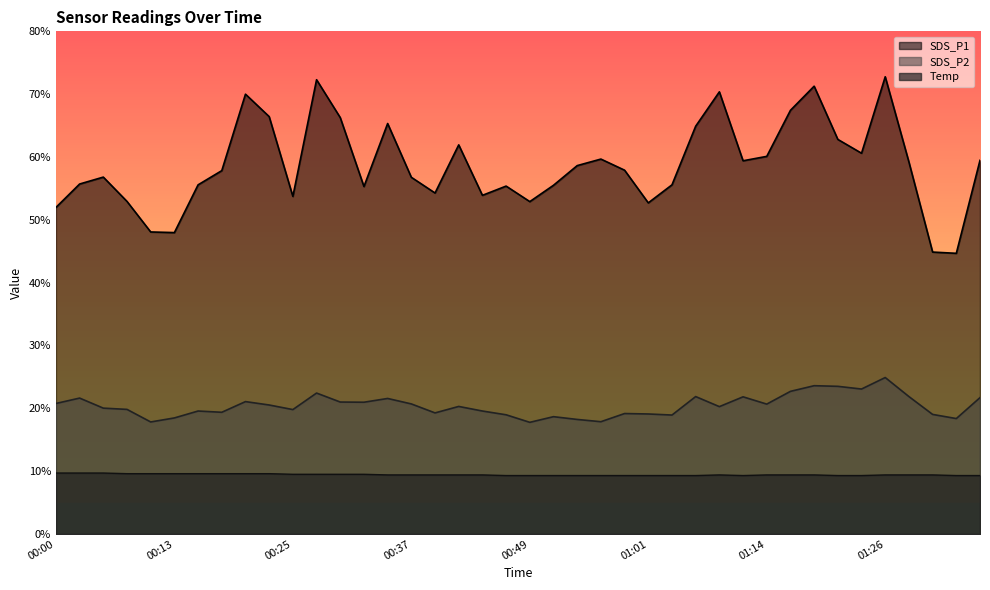

What is the label of the 11th point from the right?

01:11